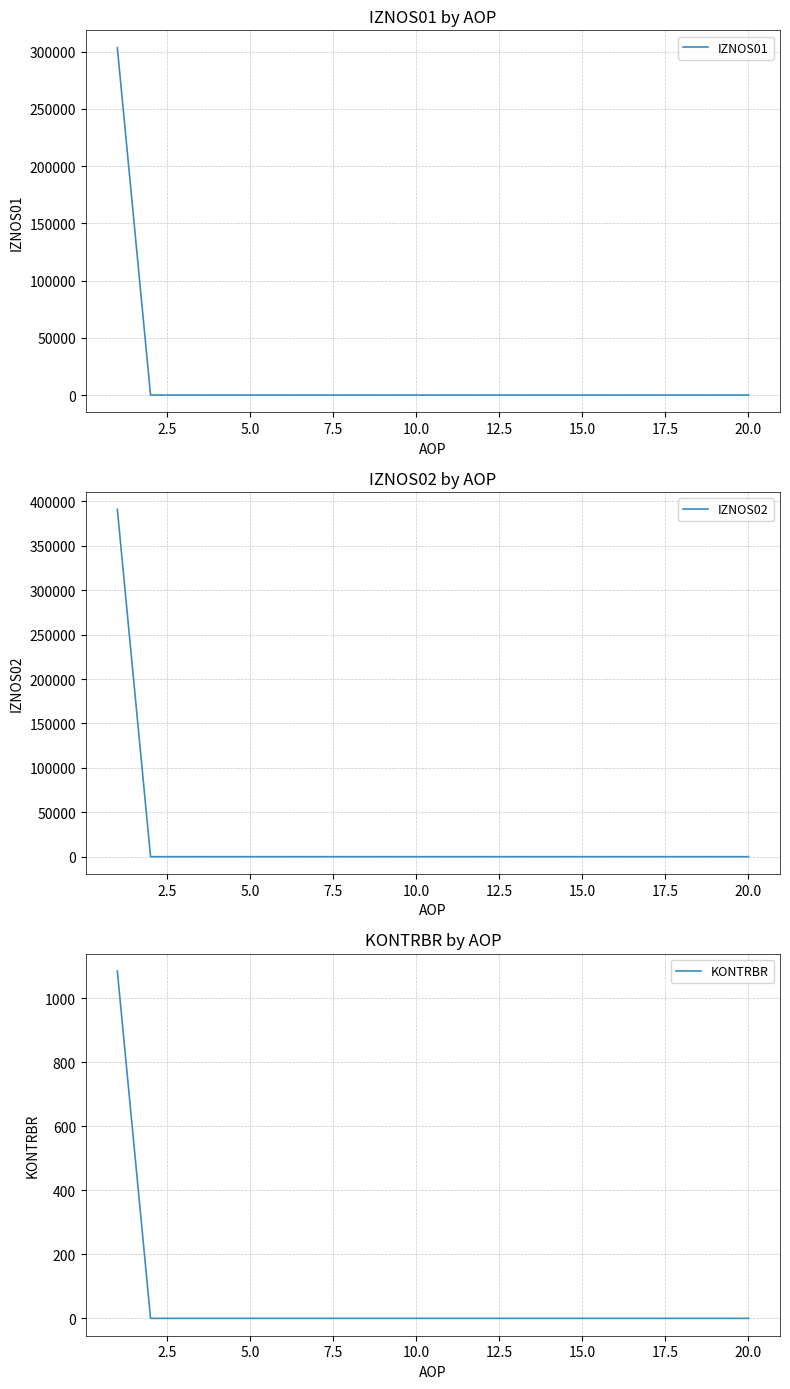

What are all the series names shown in the legend?

IZNOS01, IZNOS02, KONTRBR